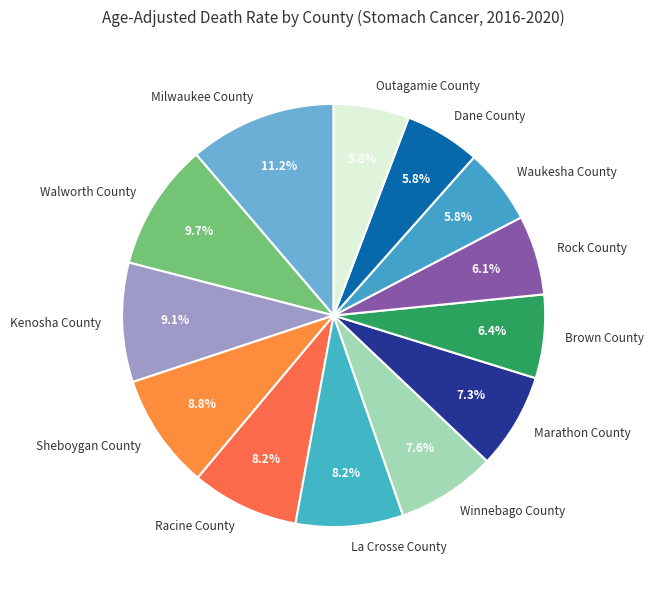

Is it true that Marathon County is 1% of the pie?

False